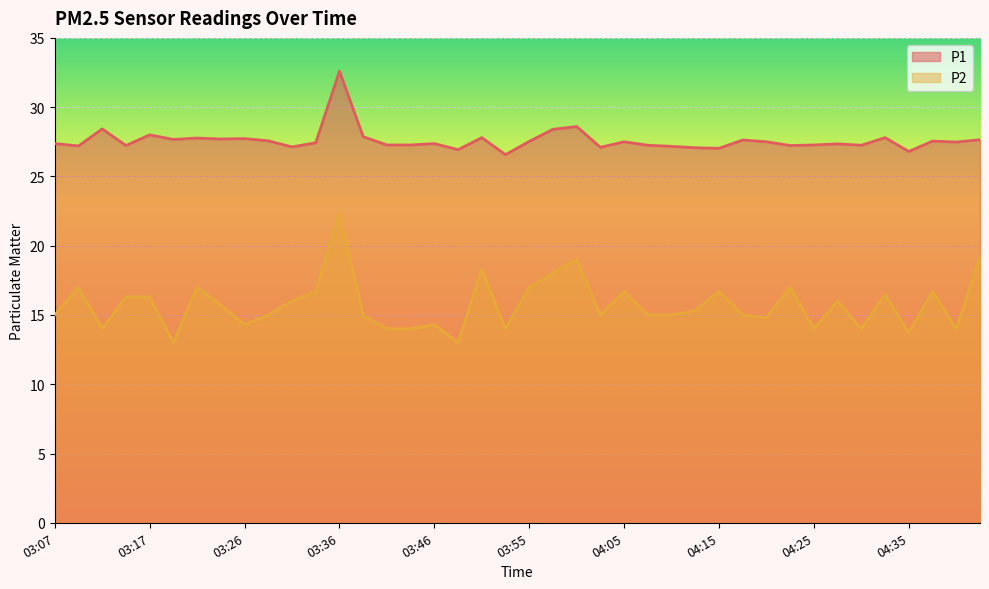

Which series has the widest spread of values?

P2